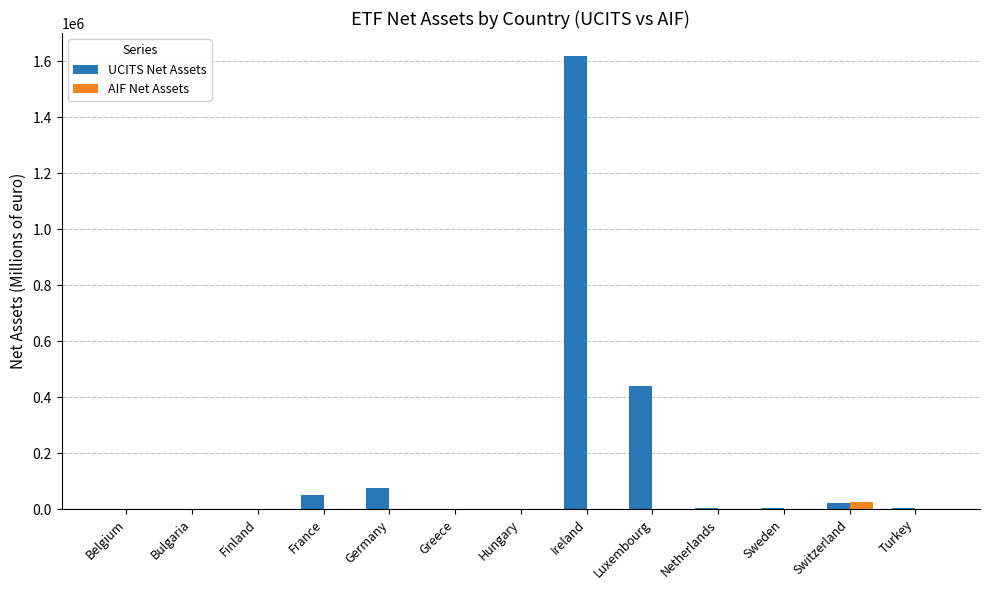

How many values in the AIF Net Assets series exceed 0?

5